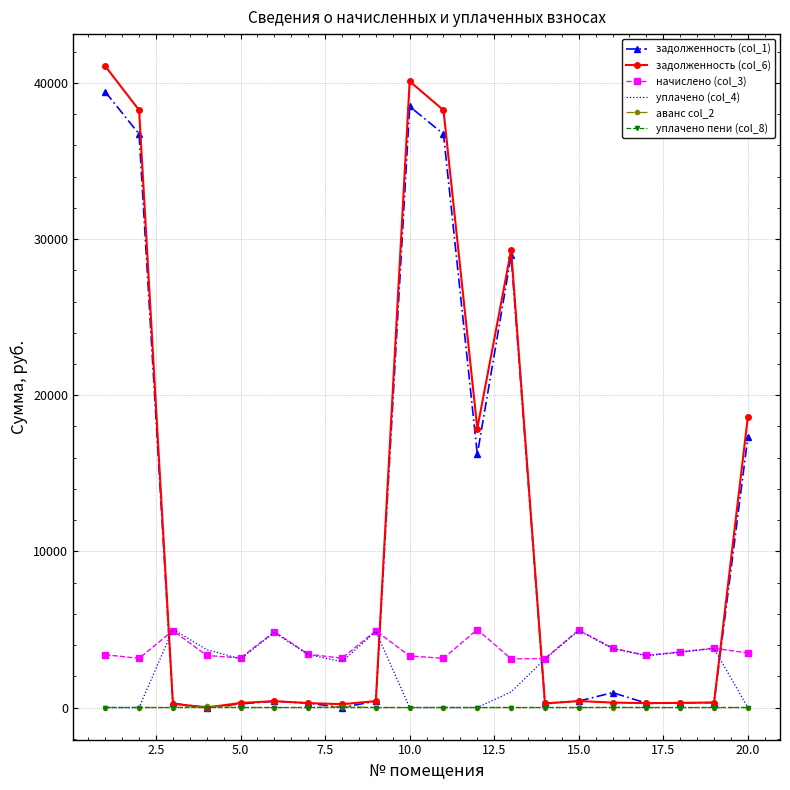

What is the maximum value for задолженность (col_1)?

39423.6